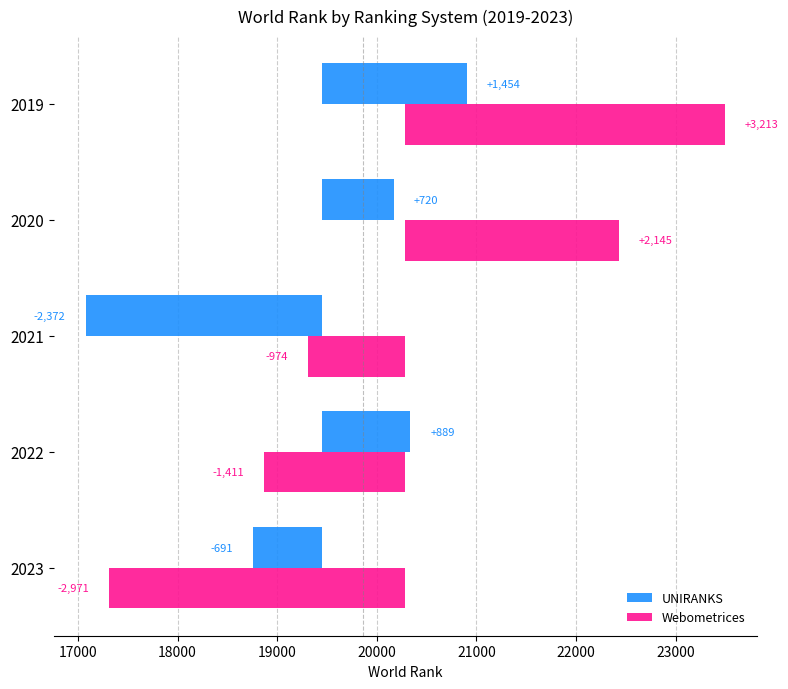

Reading left to right, what are all the values shown in this chart?

UNIRANKS: 1454.0	720.0	-2372.0	889.0	-691.0
Webometrices: 3213.2	2145.2	-974.8	-1411.8	-2971.8